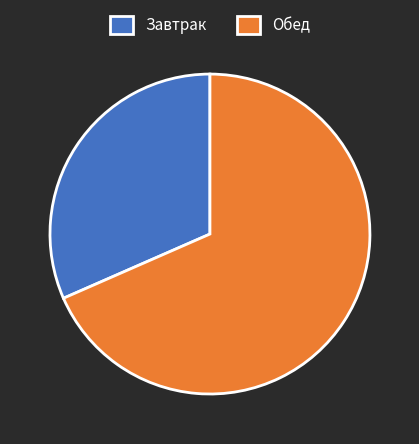

Which category has the biggest portion of the pie?

Обед